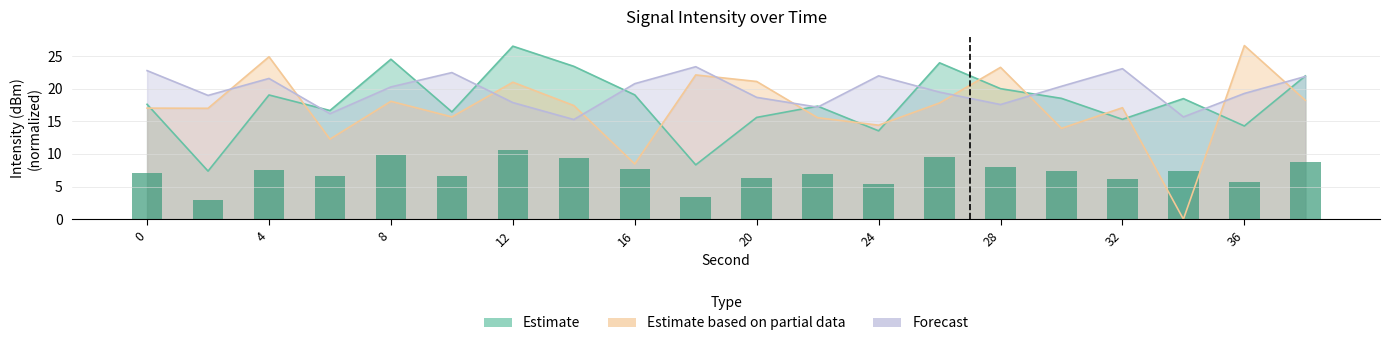

How many data points does each series have?

20